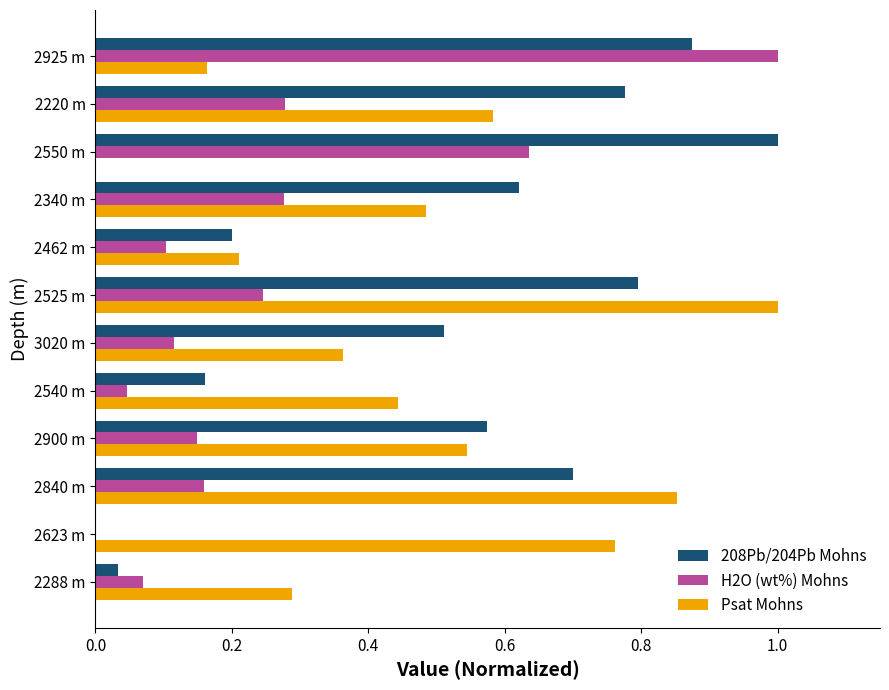

Which series changed the most between 2840 m and 2550 m?

Psat Mohns